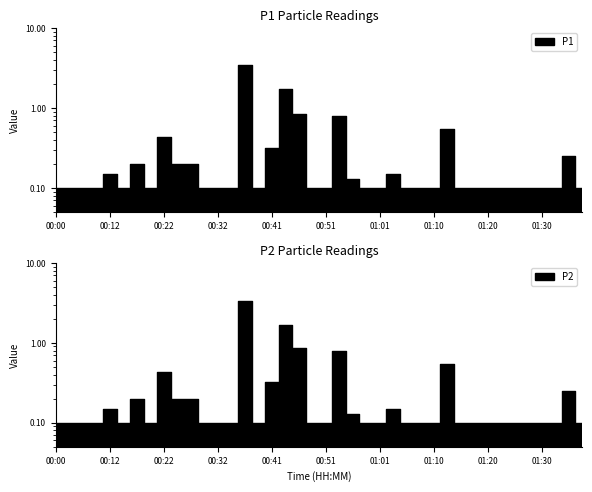

True or false: P2 and P1 cross at least once.

False